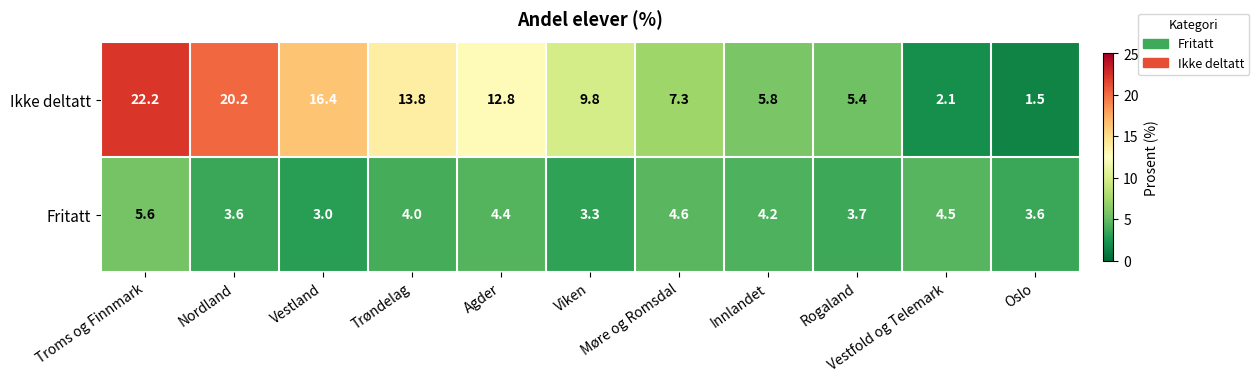

Which series changed the most between Vestland and Møre og Romsdal?

Ikke deltatt